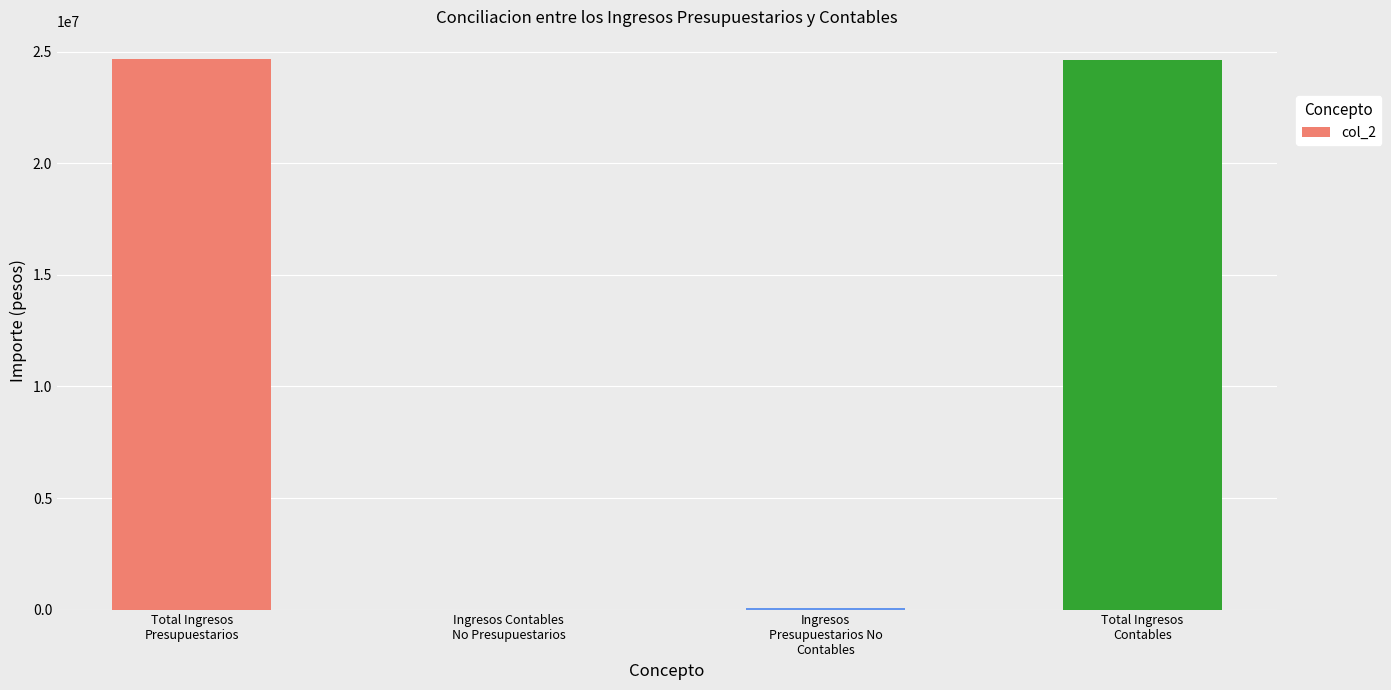

Which has a higher value, Ingresos
Presupuestarios No
Contables or Total Ingresos
Presupuestarios?

Total Ingresos
Presupuestarios